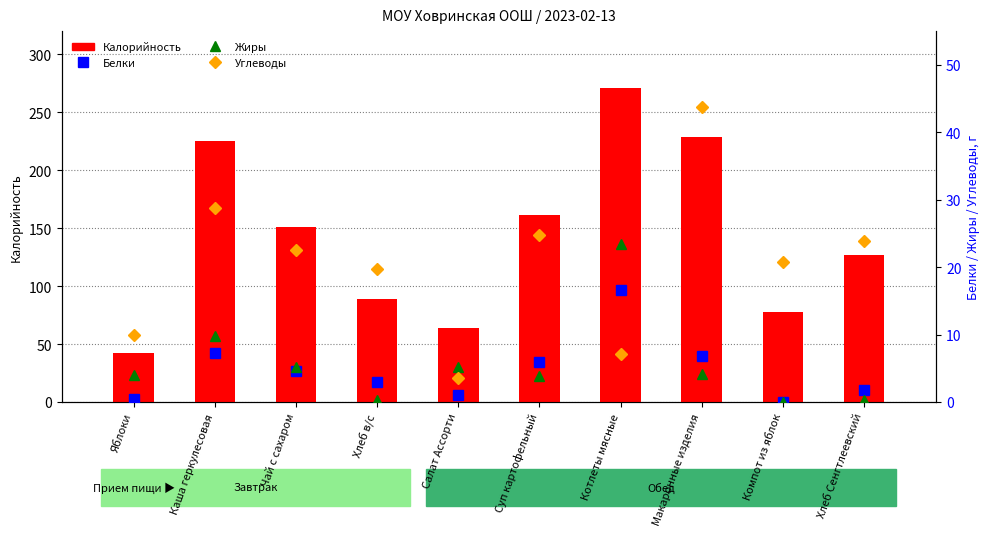

The value of Калорийность at Суп картофельный is 62.2. True or false?

False